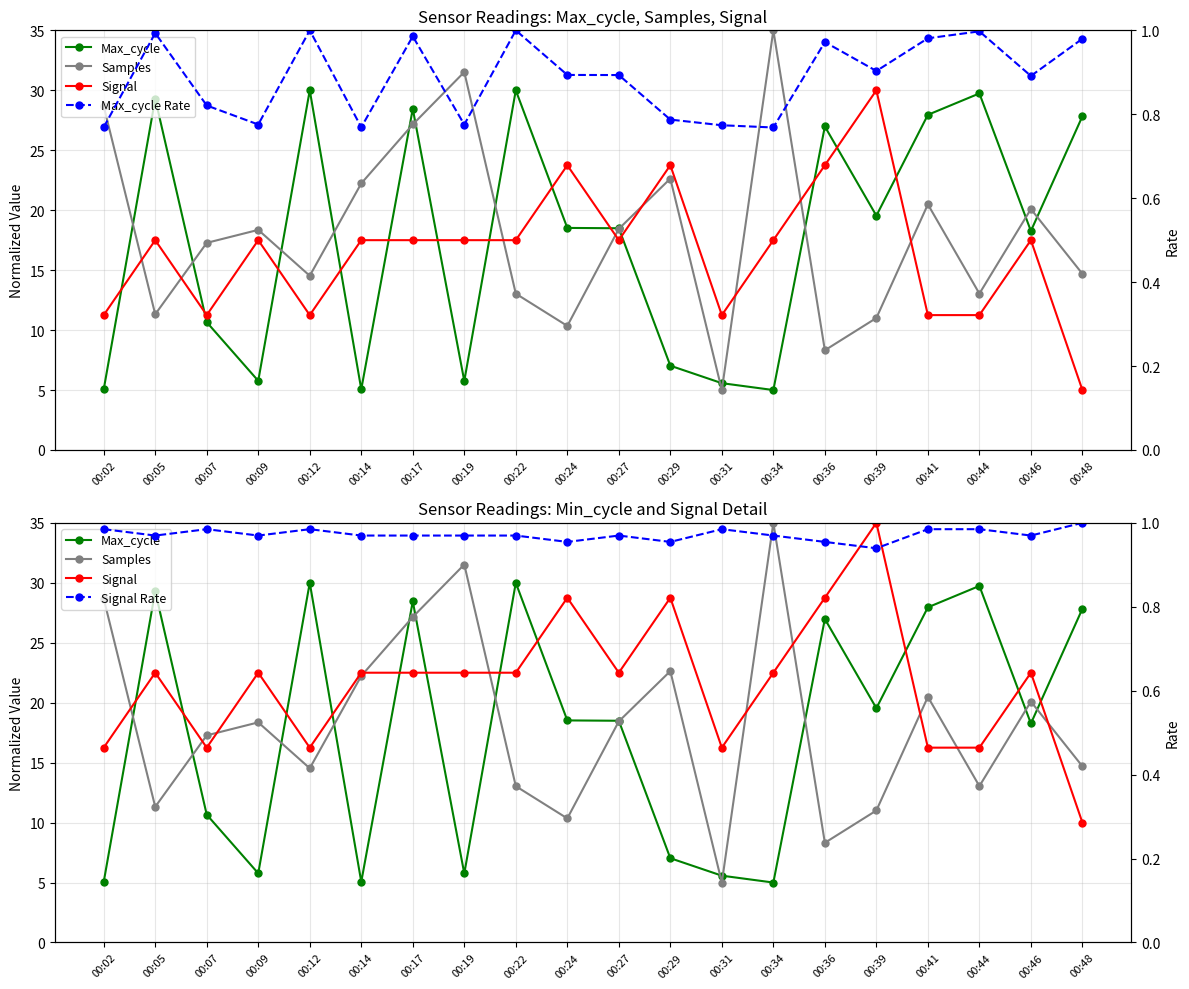

Reading right to left, extract all data points from this chart.

Max_cycle: 00:48=27.8	00:46=18.3	00:44=29.7	00:41=28.0	00:39=19.5	00:36=27.0	00:34=5.0	00:31=5.6	00:29=7.0	00:27=18.5	00:24=18.5	00:22=30.0	00:19=5.8	00:17=28.5	00:14=5.1	00:12=30.0	00:09=5.8	00:07=10.7	00:05=29.3	00:02=5.1
Samples: 00:48=14.7	00:46=20.1	00:44=13.0	00:41=20.5	00:39=11.0	00:36=8.3	00:34=35.0	00:31=5.0	00:29=22.6	00:27=18.4	00:24=10.3	00:22=13.0	00:19=31.5	00:17=27.2	00:14=22.2	00:12=14.5	00:09=18.4	00:07=17.3	00:05=11.3	00:02=28.7
Signal: 00:48=10.0	00:46=22.5	00:44=16.2	00:41=16.2	00:39=35.0	00:36=28.8	00:34=22.5	00:31=16.2	00:29=28.8	00:27=22.5	00:24=28.8	00:22=22.5	00:19=22.5	00:17=22.5	00:14=22.5	00:12=16.2	00:09=22.5	00:07=16.2	00:05=22.5	00:02=16.2
Max_cycle Rate: 00:48=1.0	00:46=0.9	00:44=1.0	00:41=1.0	00:39=0.9	00:36=1.0	00:34=0.8	00:31=0.8	00:29=0.8	00:27=0.9	00:24=0.9	00:22=1.0	00:19=0.8	00:17=1.0	00:14=0.8	00:12=1.0	00:09=0.8	00:07=0.8	00:05=1.0	00:02=0.8
Signal Rate: 00:48=1.0	00:46=1.0	00:44=1.0	00:41=1.0	00:39=0.9	00:36=1.0	00:34=1.0	00:31=1.0	00:29=1.0	00:27=1.0	00:24=1.0	00:22=1.0	00:19=1.0	00:17=1.0	00:14=1.0	00:12=1.0	00:09=1.0	00:07=1.0	00:05=1.0	00:02=1.0